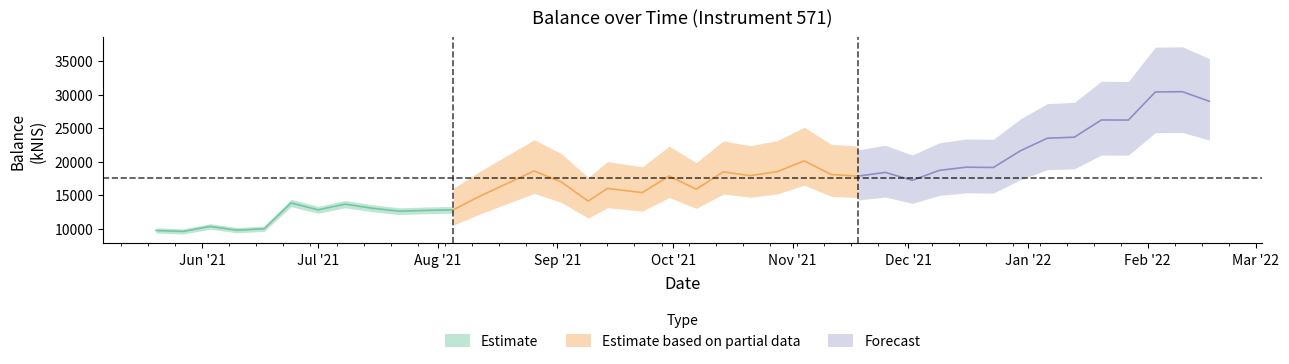

True or false: the data has more than 2 interior local peaks.

True